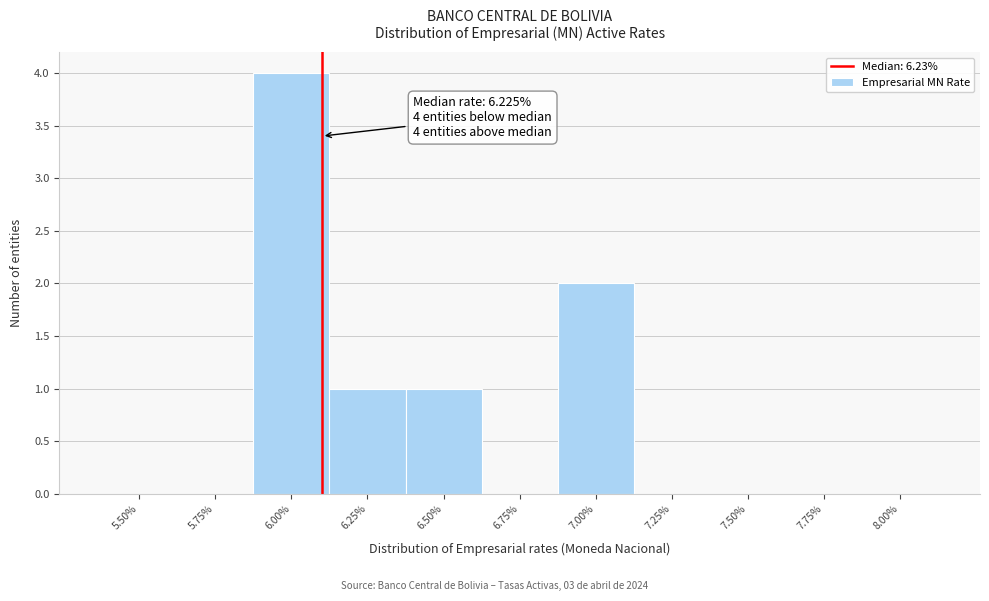

Reading right to left, what are all the values shown in this chart?

8.00%=0	7.75%=0	7.50%=0	7.25%=0	7.00%=2	6.75%=0	6.50%=1	6.25%=1	6.00%=4	5.75%=0	5.50%=0